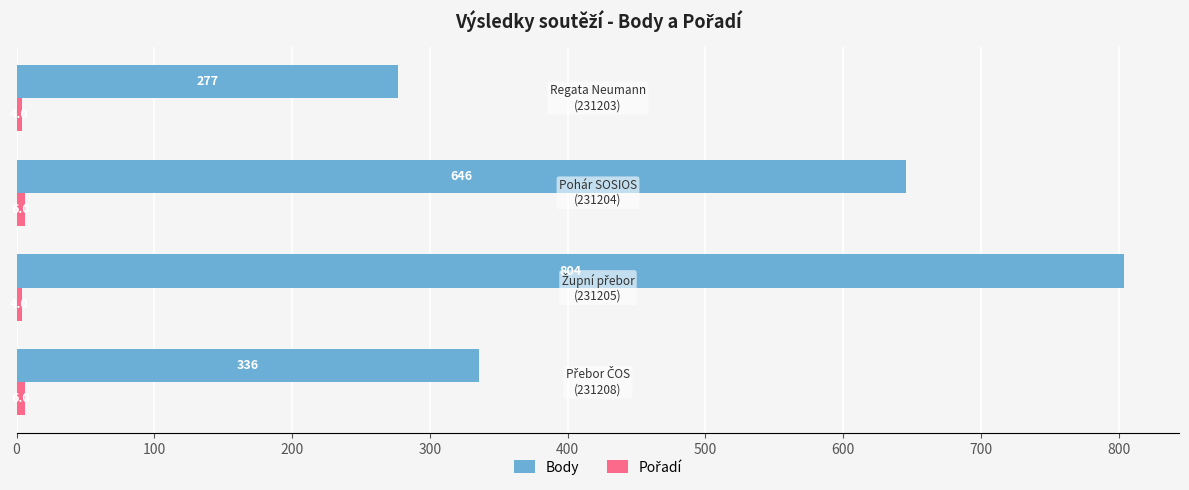

Which series has the largest range (max minus min)?

Body